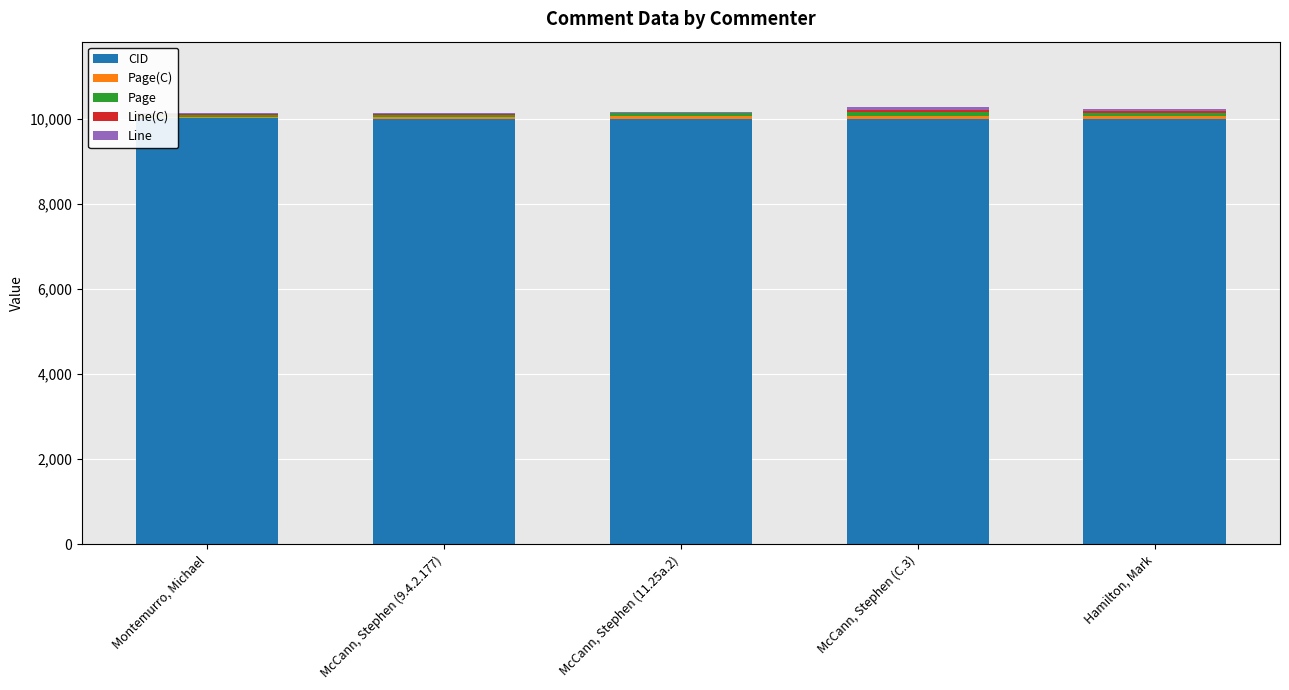

What is the highest value of the CID series?

10010